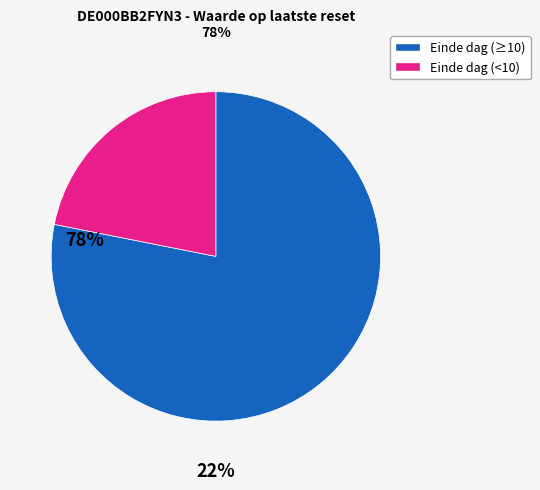

Is there a majority slice in this chart?

Yes